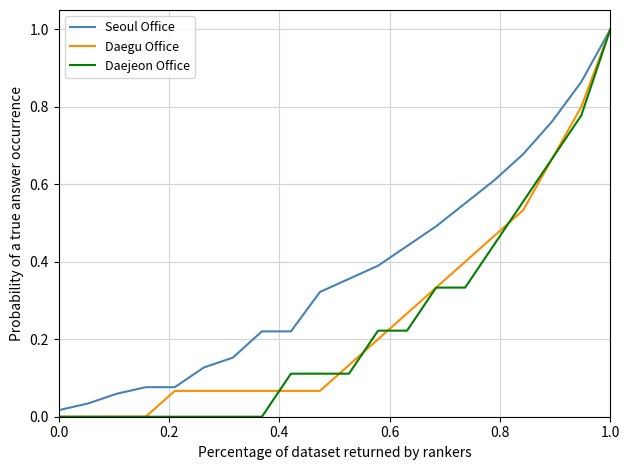

What is the greatest value displayed?

1.0